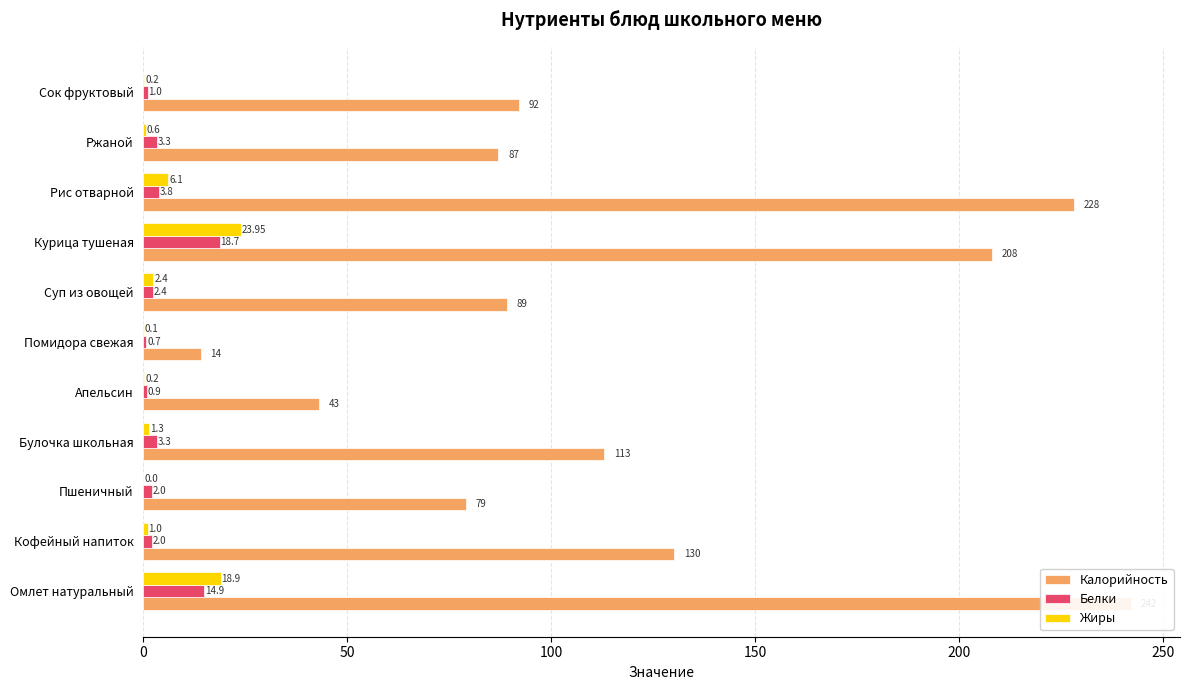

Which series changed the most between Омлет натуральный and Апельсин?

Калорийность